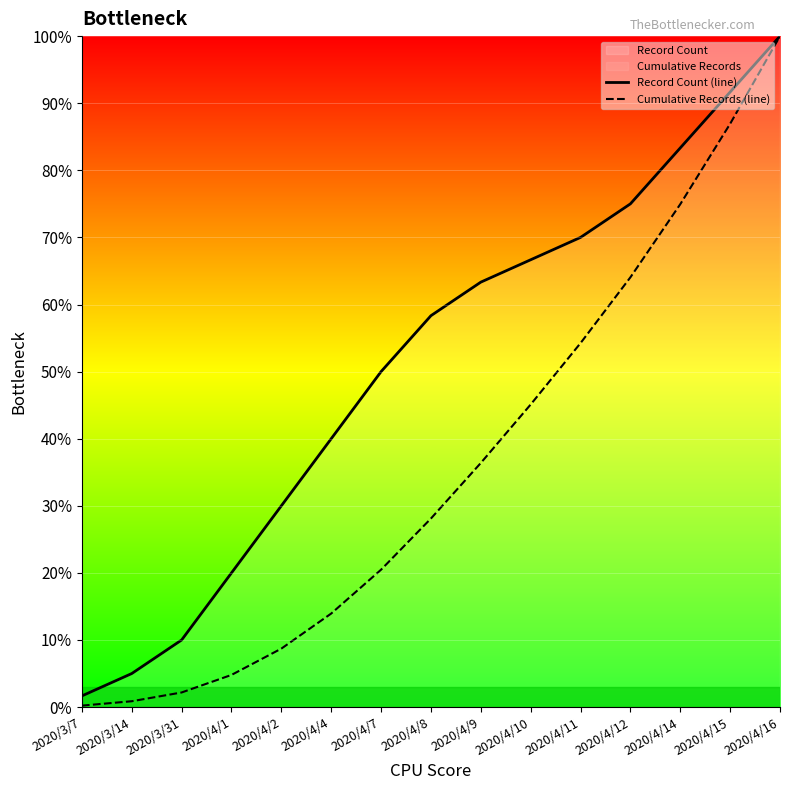

What position from the right is 2020/4/8?

8